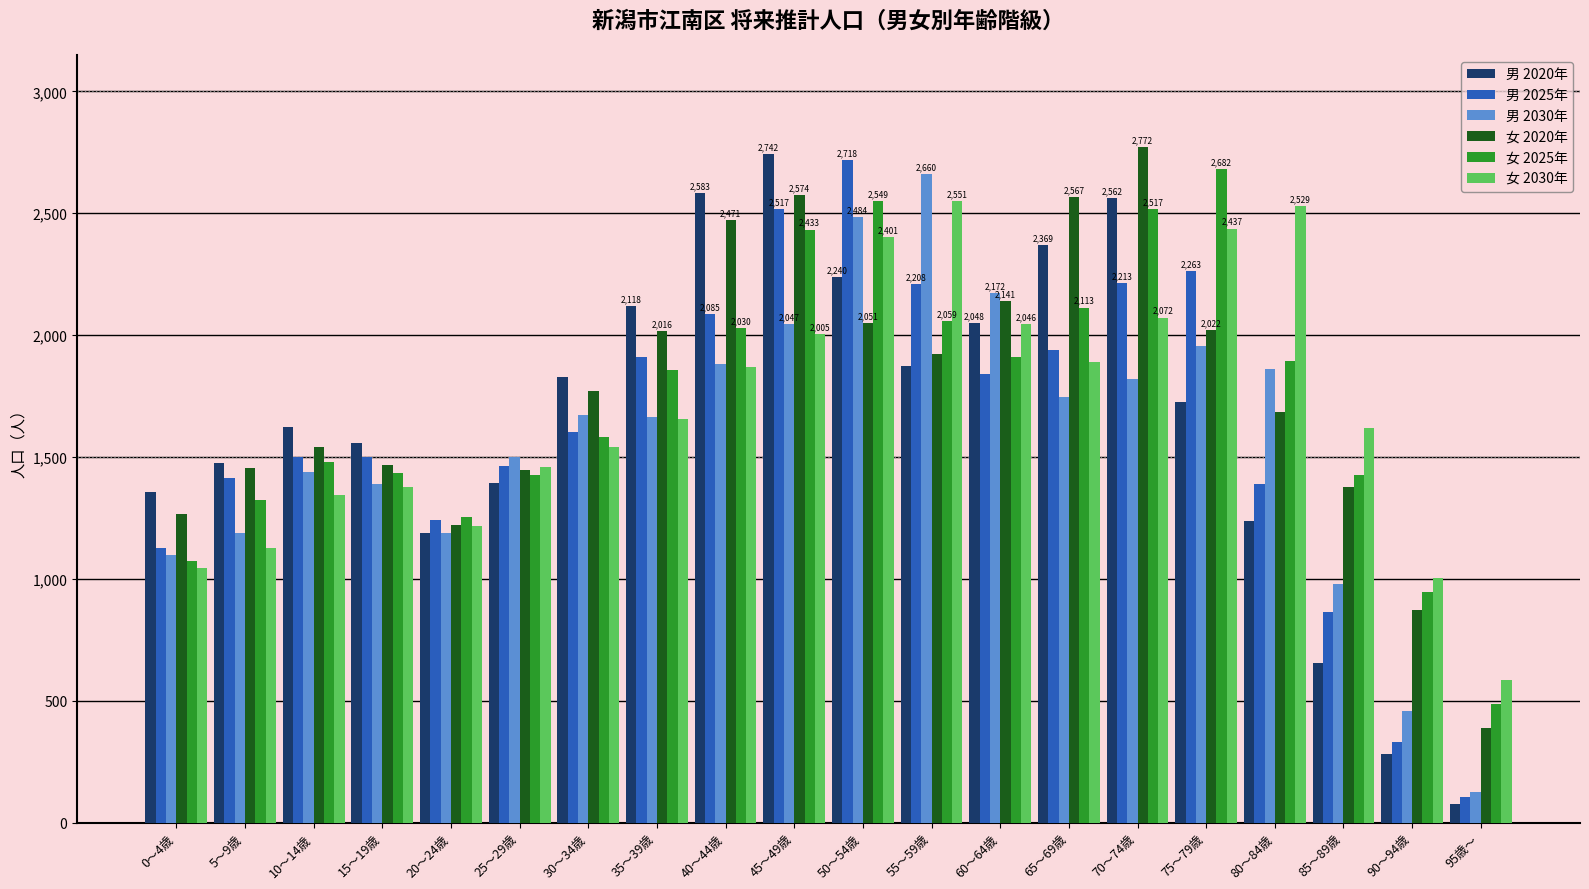

What is the spread (max minus min) of values at 35～39歳?

464